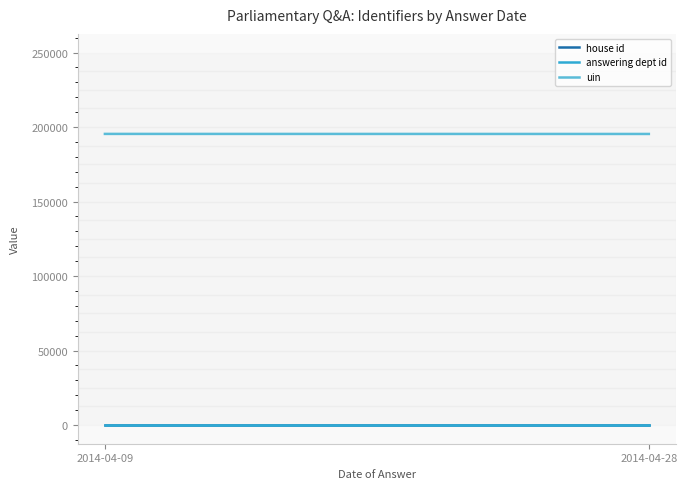

Reading left to right, extract all data points from this chart.

house id: 2014-04-09=1.0	2014-04-28=1.0
answering dept id: 2014-04-09=16.0	2014-04-28=16.0
uin: 2014-04-09=195391.7	2014-04-28=195354.0